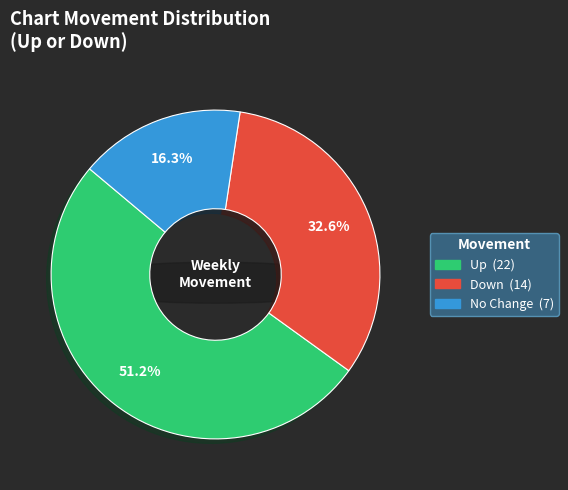

To the nearest percent, what portion does up represent?

51%